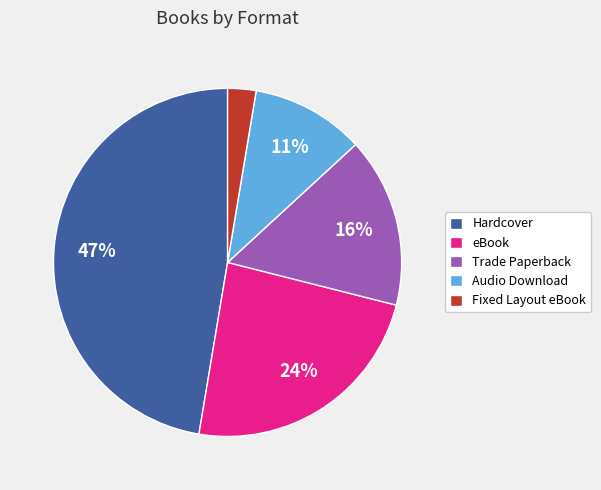

Is it true that Hardcover is 47% of the pie?

True